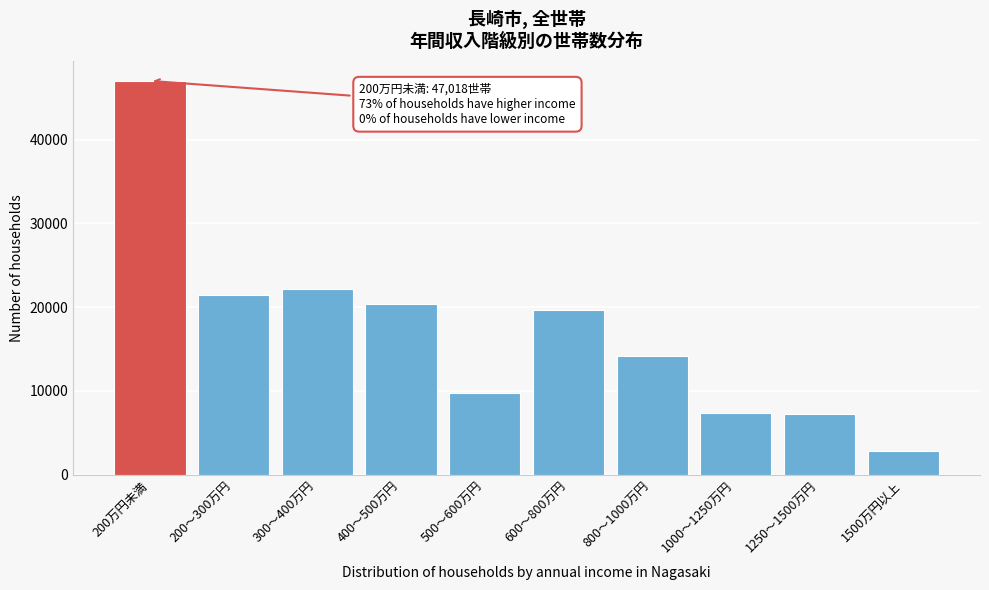

Reading left to right, list all the values displayed in this chart.

47018	21479	22191	20346	9706	19722	14115	7408	7207	2780